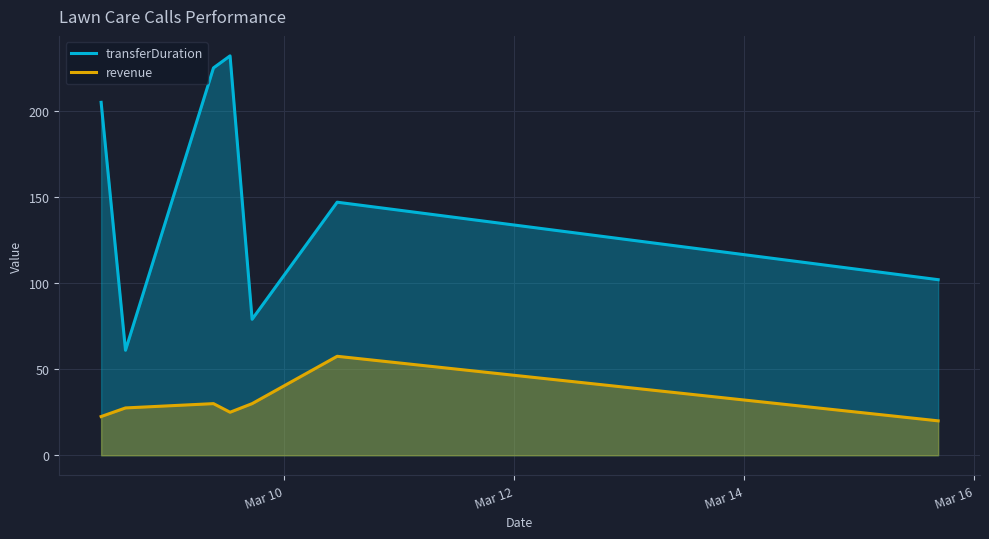

List the series in order of their peak value, lowest first.

revenue, transferDuration